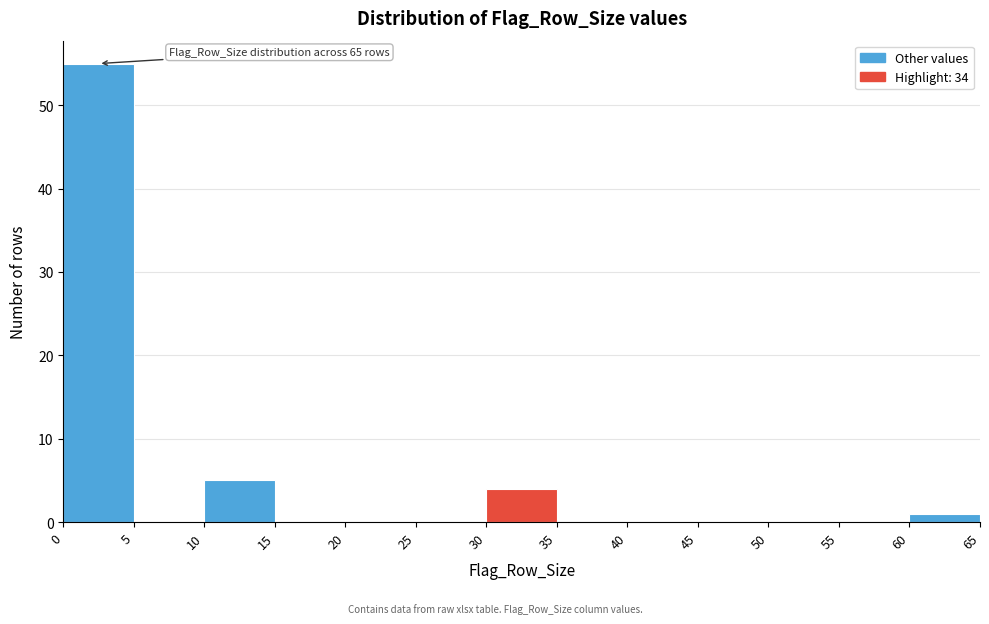

Over which range of the x-axis is the bar tallest?

0 to 5